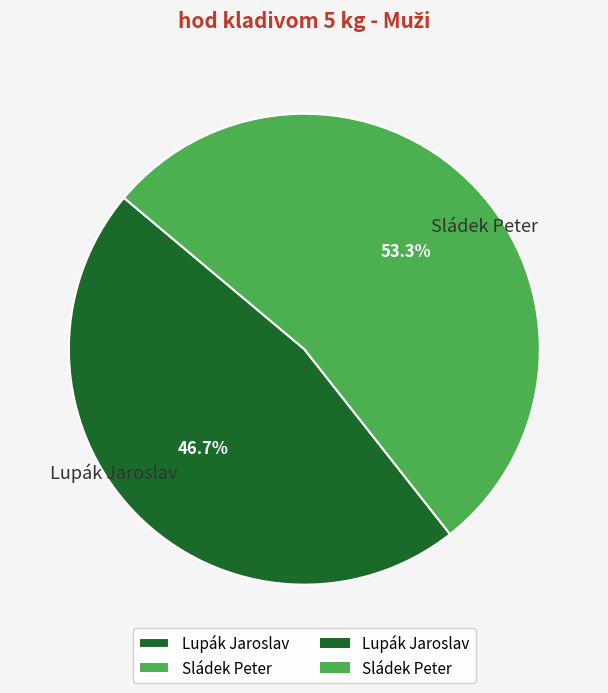

Is the sum of Sládek Peter and Lupák Jaroslav greater than half?

Yes